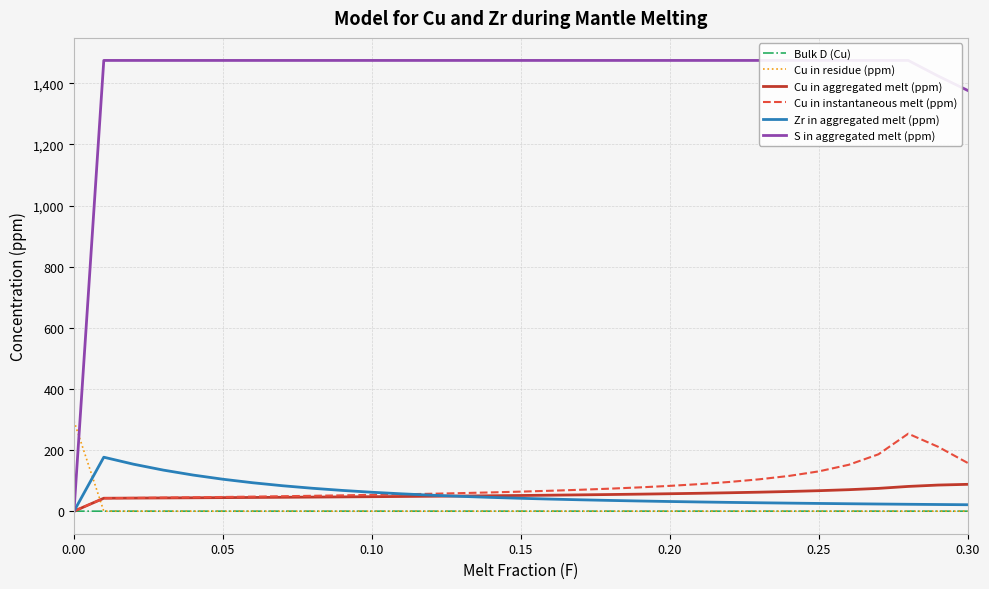

True or false: Bulk D (Cu) has a value of 0.0 at 0.25.

True